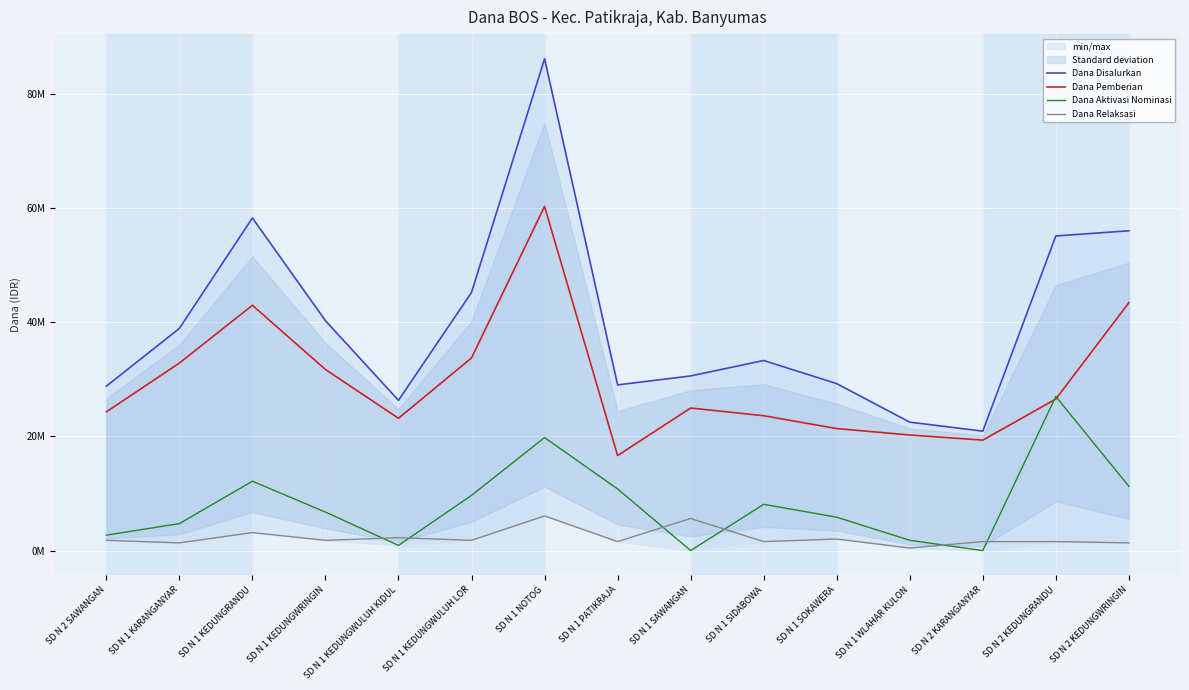

Rank the series by their maximum value, from highest to lowest.

Dana Disalurkan, Dana Pemberian, Dana Aktivasi Nominasi, Dana Relaksasi